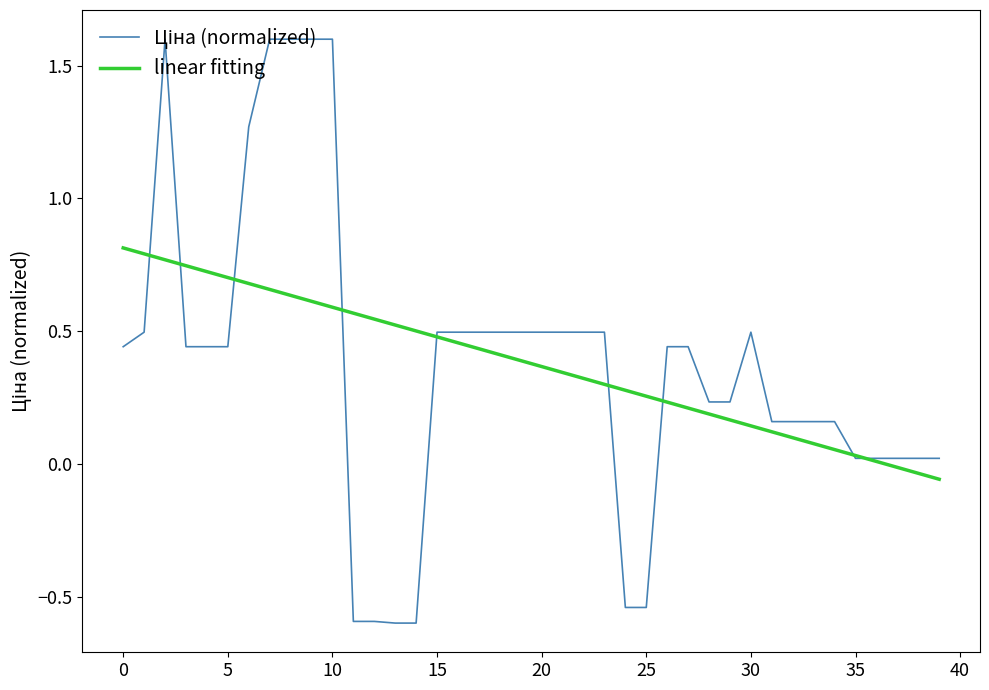

Count the number of data series in this chart.

2